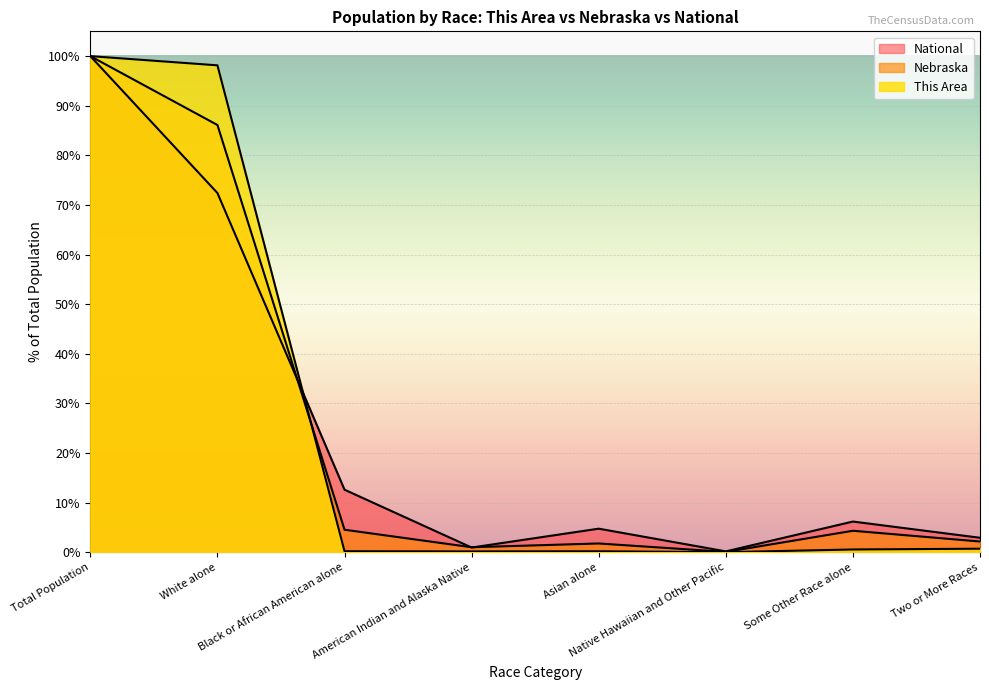

What is the spread (max minus min) of values at White alone?

25.7